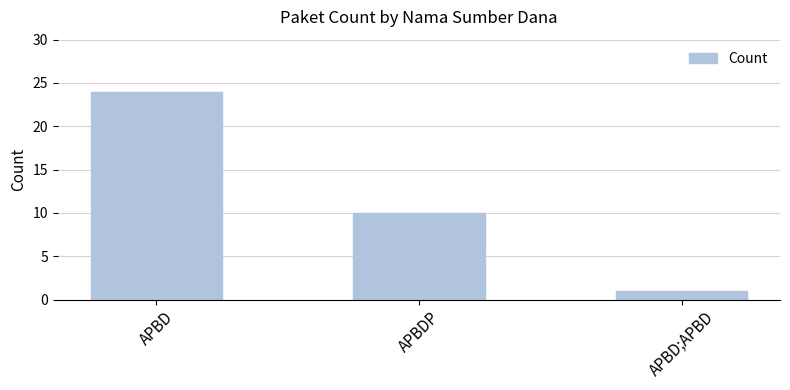

Is it true that the value at APBD is 16?

False